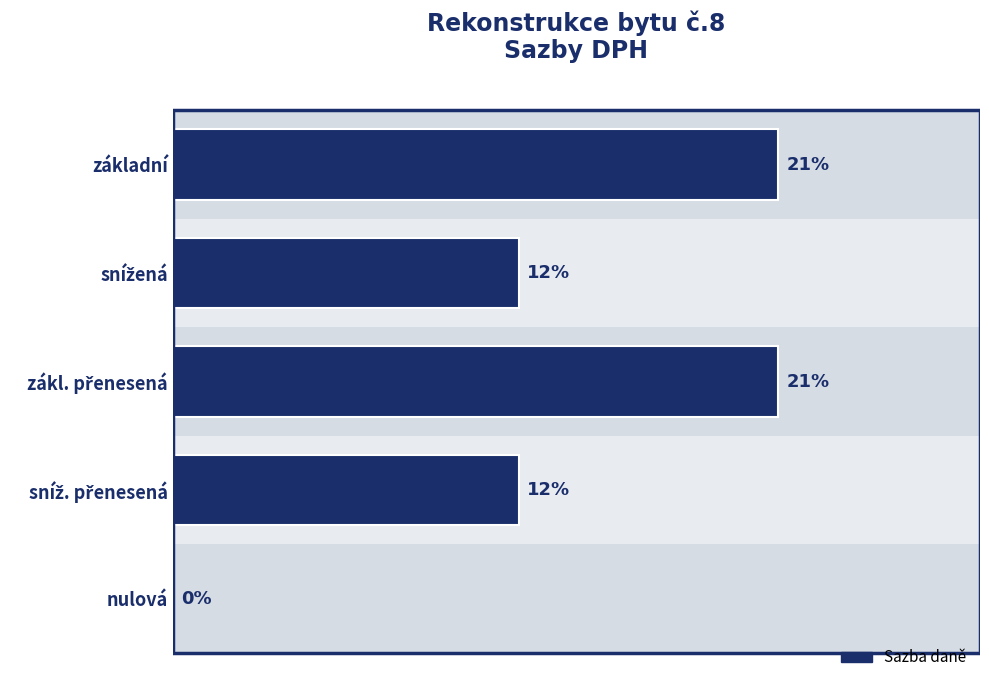

Are the bars horizontal?

Yes